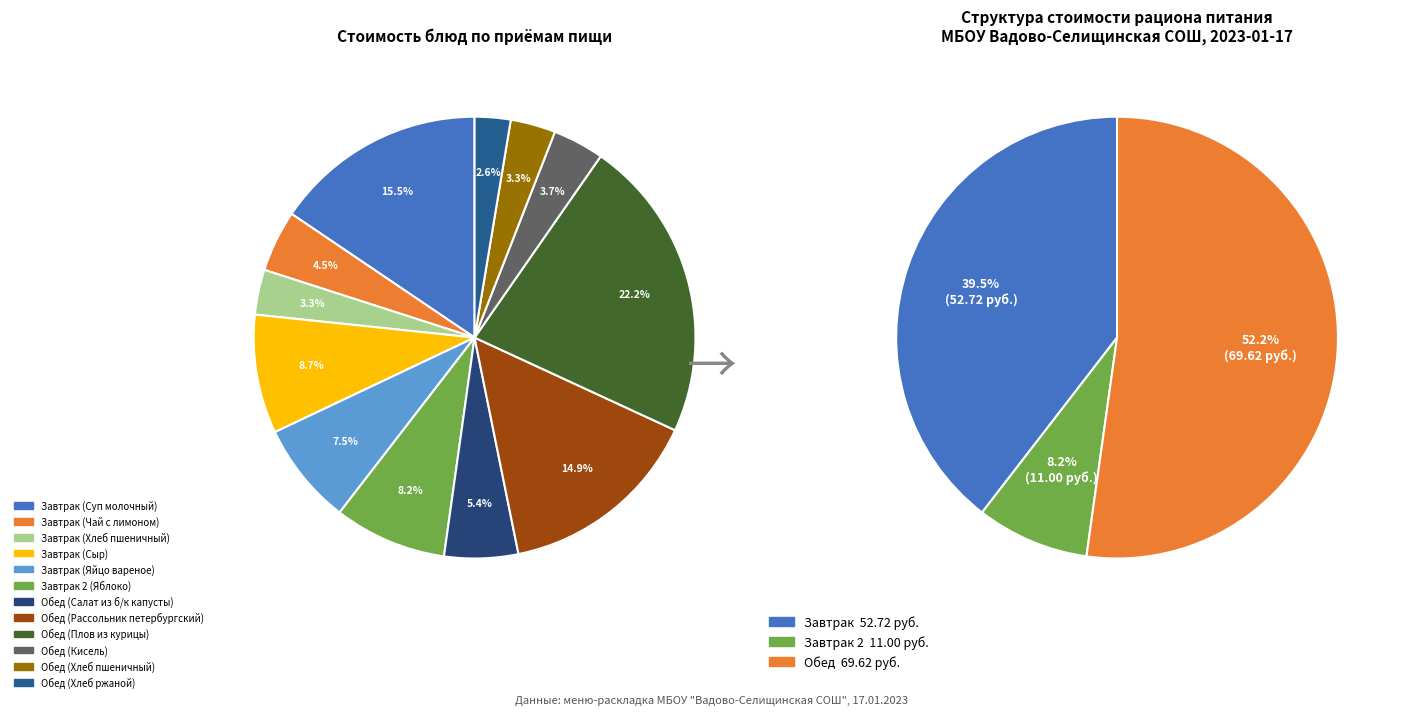

Combined, what portion of the pie is Обед (Салат из б/к капусты) and Обед (Хлеб пшеничный)?

8.7%